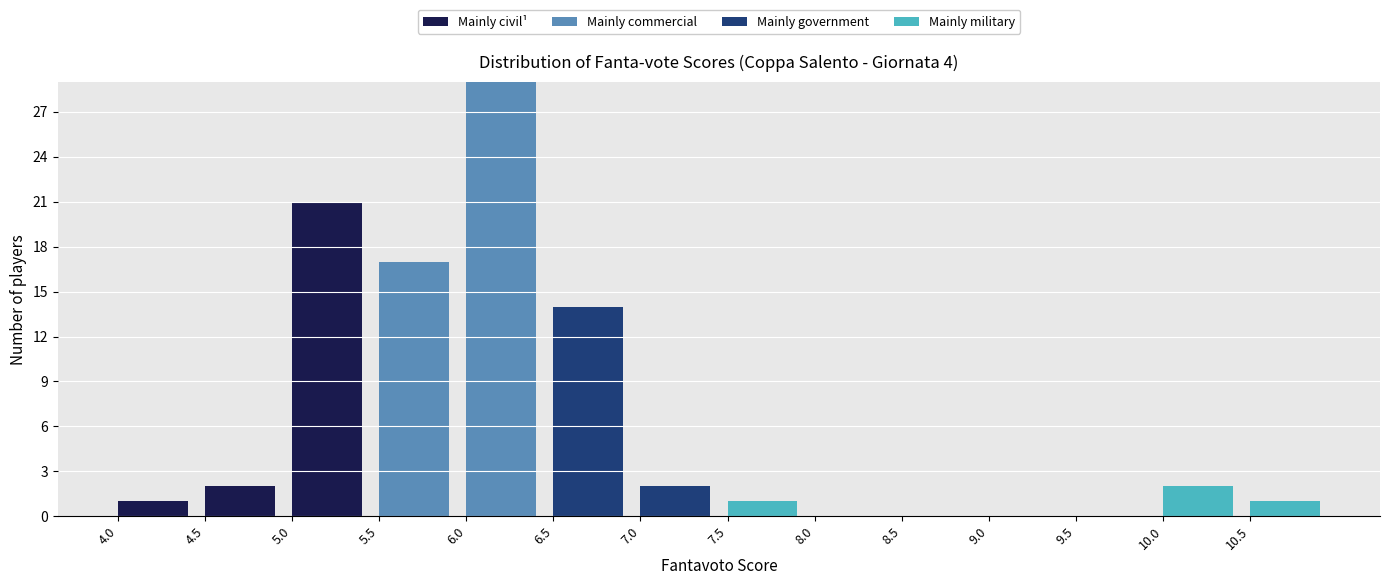

Where is Mainly civil¹ nearest to the value 10?

4.5